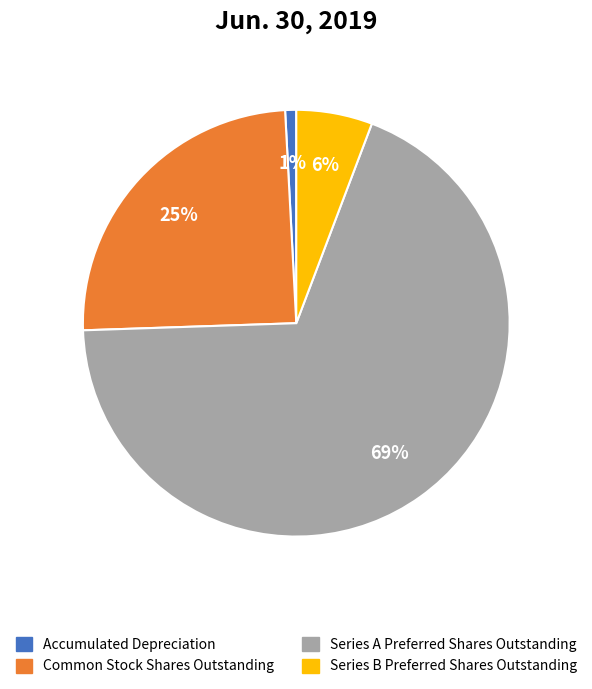

What percentage is the Series B Preferred Shares Outstanding slice, to the nearest percent?

6%